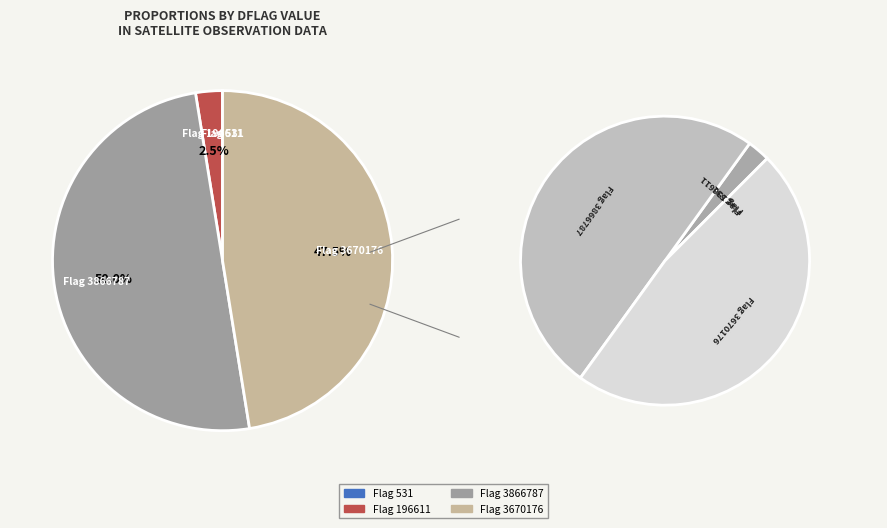

To the nearest percent, what percentage of the pie is dflag_3670176?

47%